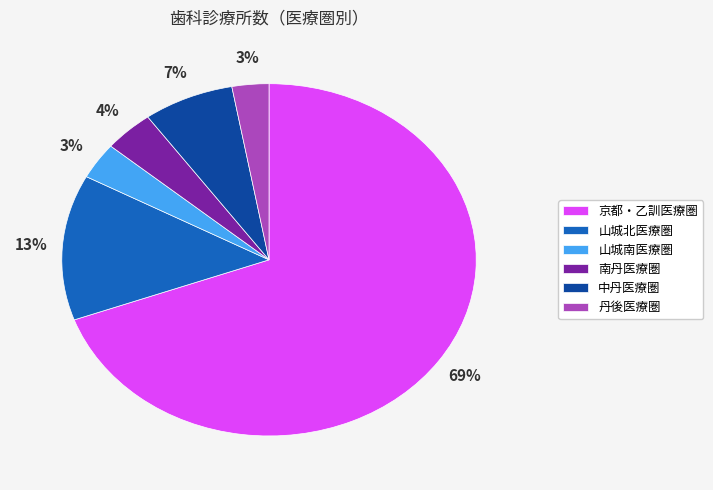

Which category has the biggest portion of the pie?

京都・乙訓医療圏